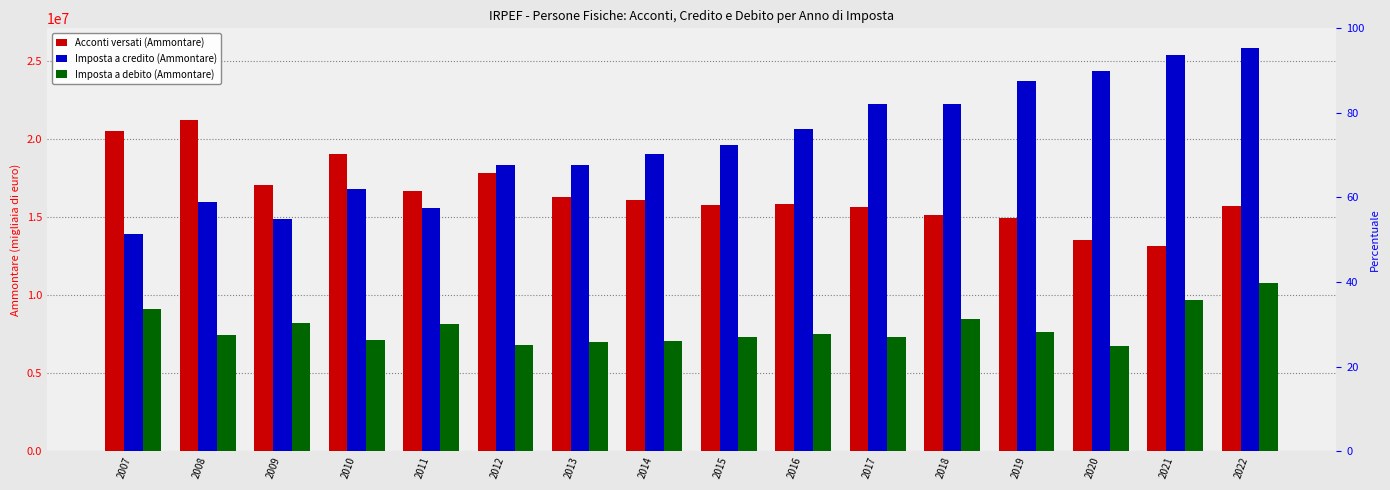

Which series has the largest range (max minus min)?

Imposta a credito (Ammontare)